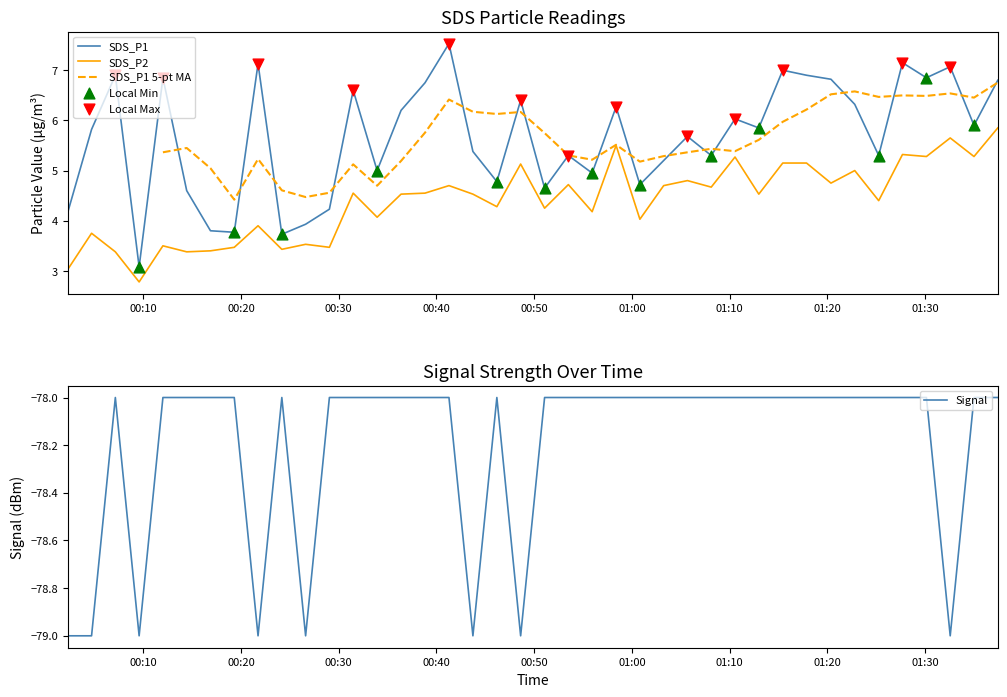

At how many categories does at least one series exceed -48?

40